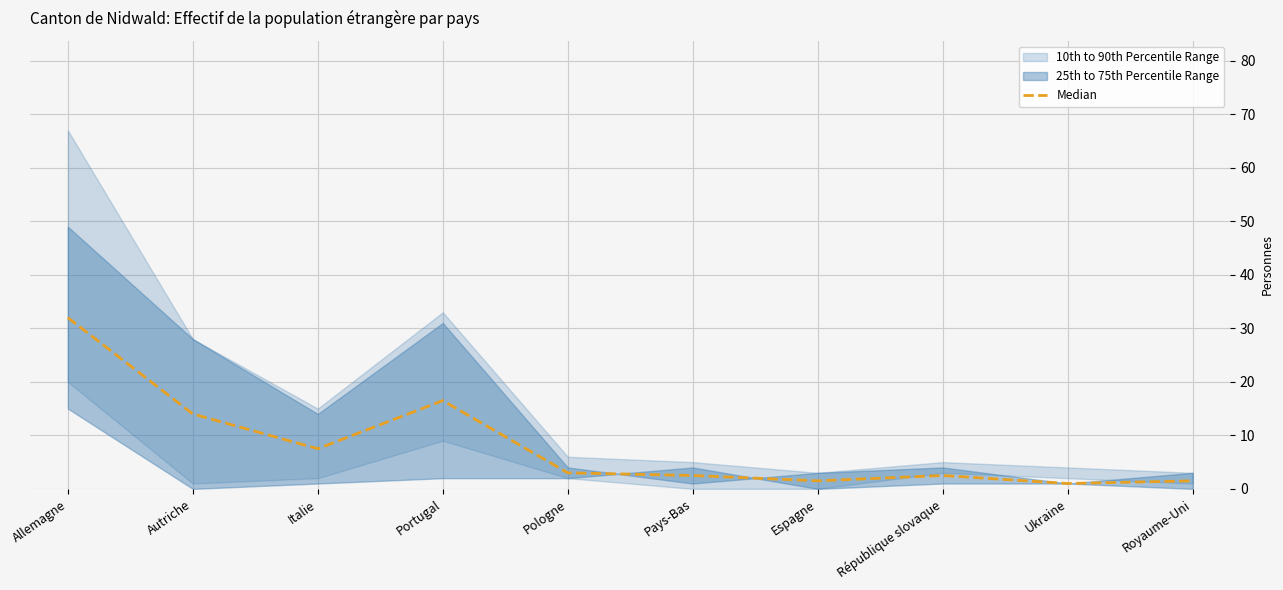

What position from the left is Pologne?

5